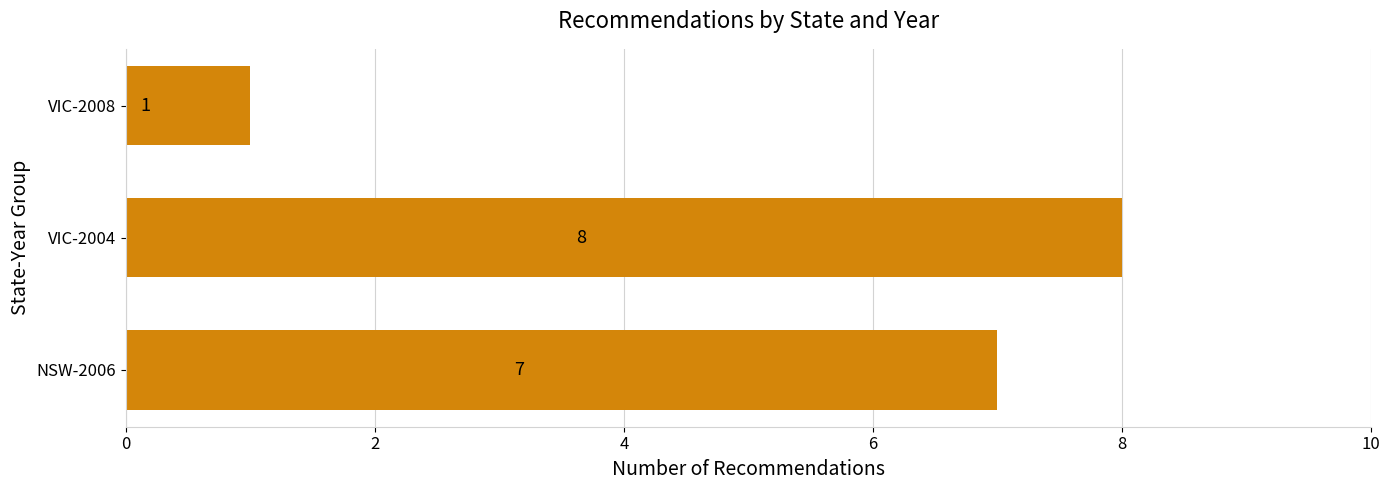

Count the values in the range 1 to 8.

3